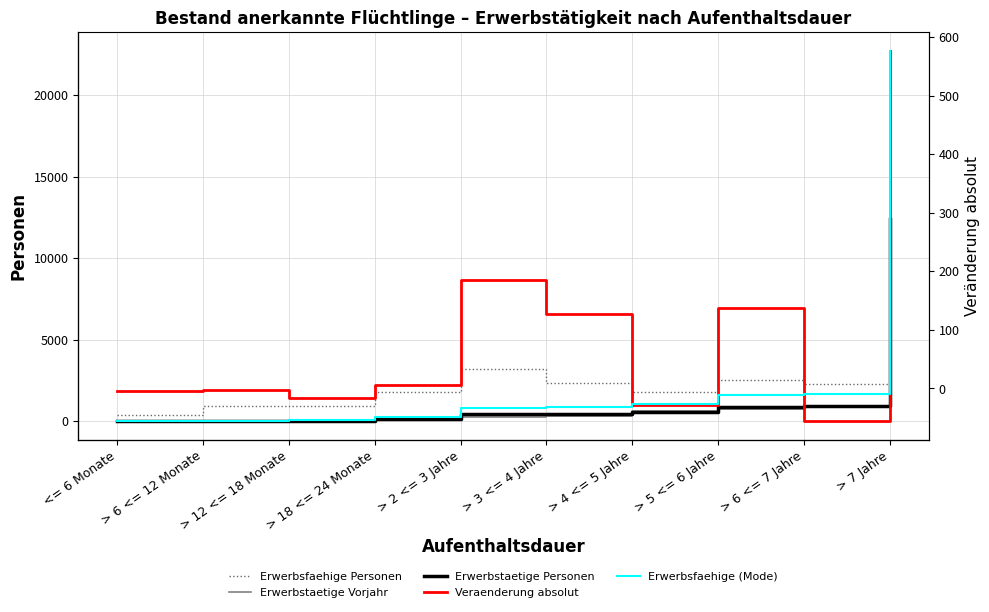

Is the value of Erwerbsfaehige Personen at > 18 <= 24 Monate greater than the value of Erwerbstaetige Personen at <= 6 Monate?

Yes